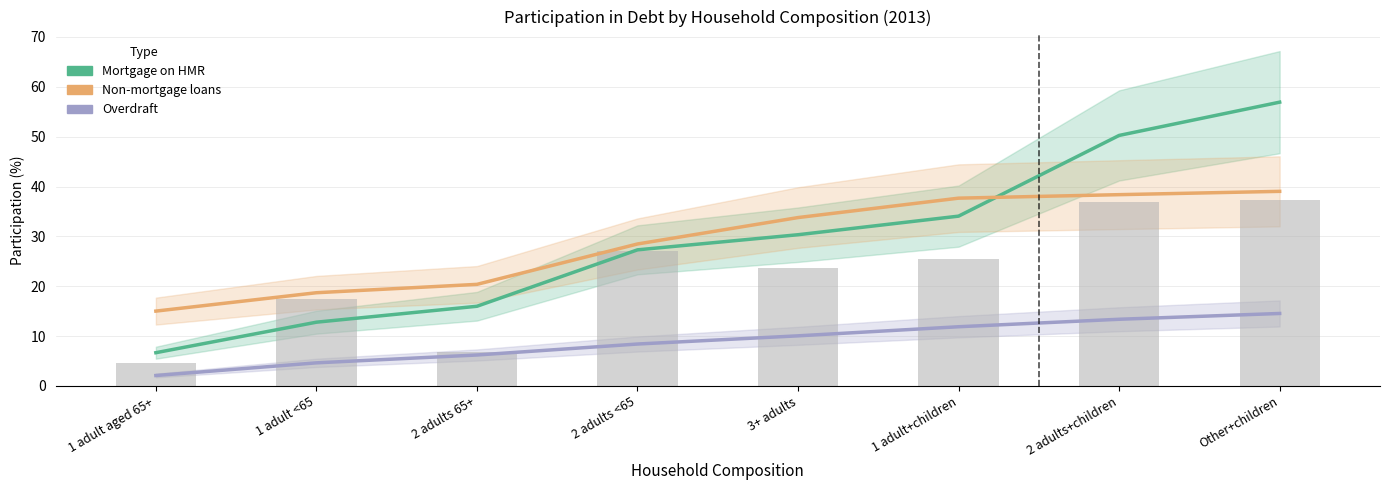

List the labels in order of Mortgage on HMR value, smallest first.

1 adult aged 65+, 1 adult <65, 2 adults 65+, 2 adults <65, 3+ adults, 1 adult+children, 2 adults+children, Other+children